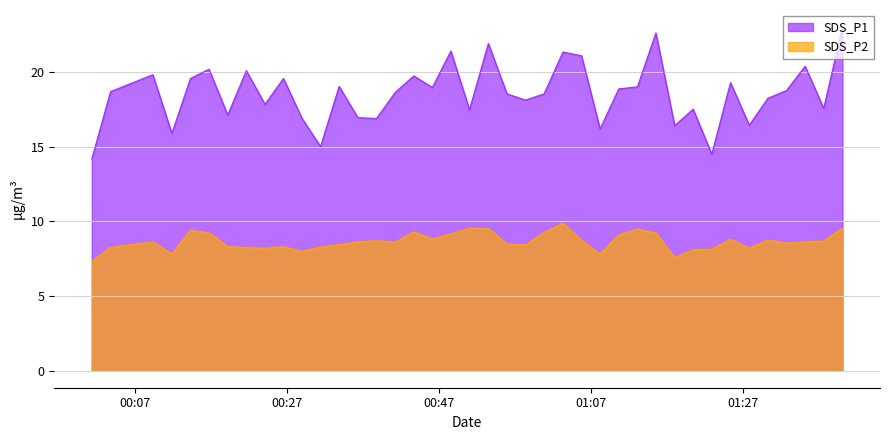

Between 2022/12/08 01:15:34 and 2022/12/08 01:30:18, which is larger?

2022/12/08 01:15:34